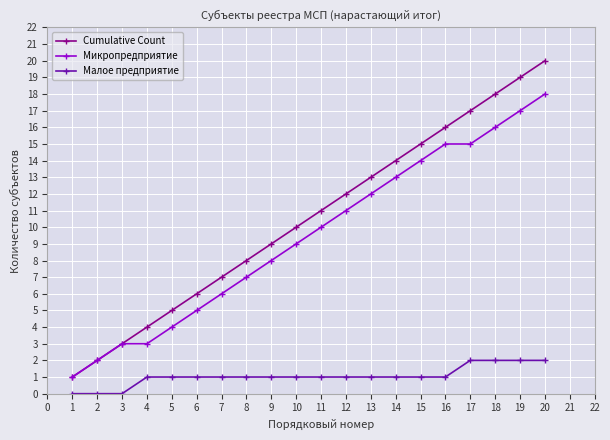

True or false: Малое предприятие and Микропредприятие intersect in this chart.

False